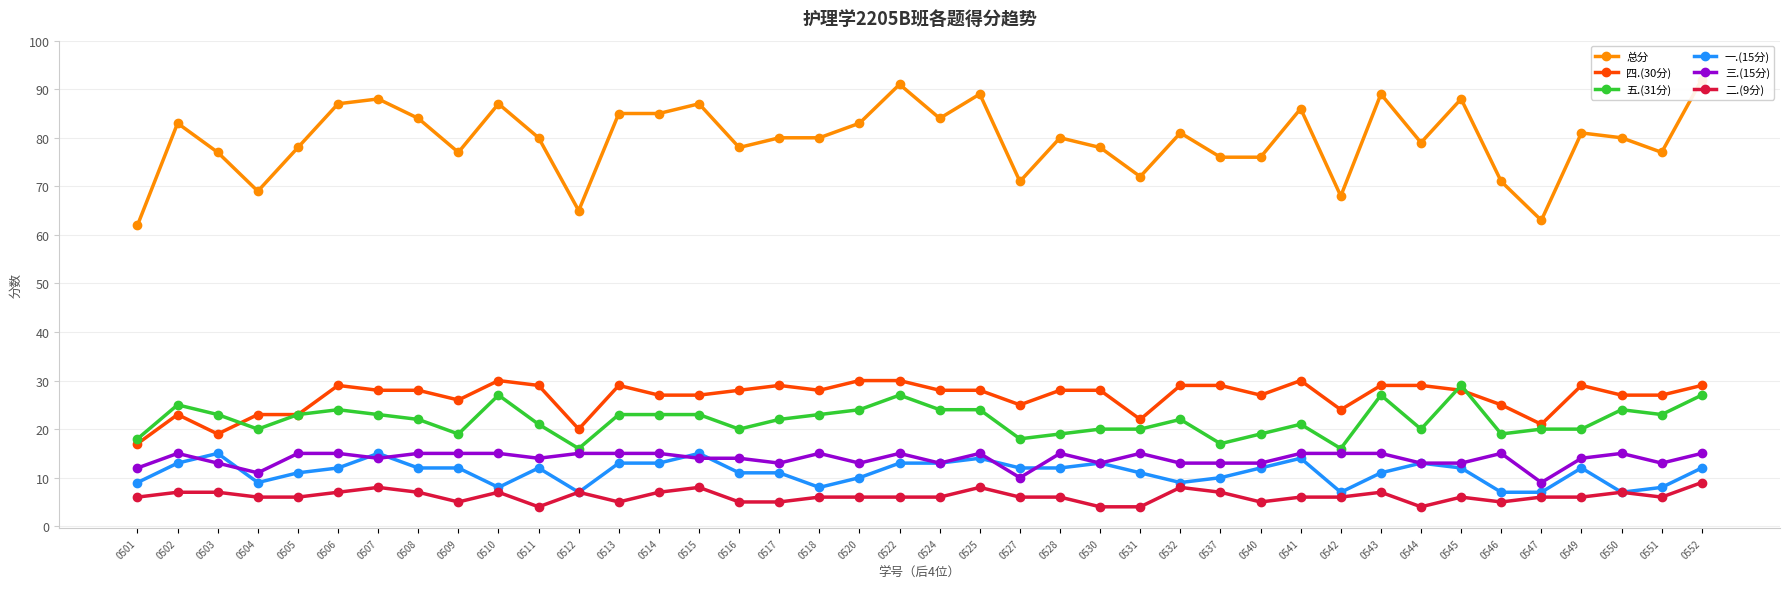

Does the chart display data point markers on the line(s)?

Yes